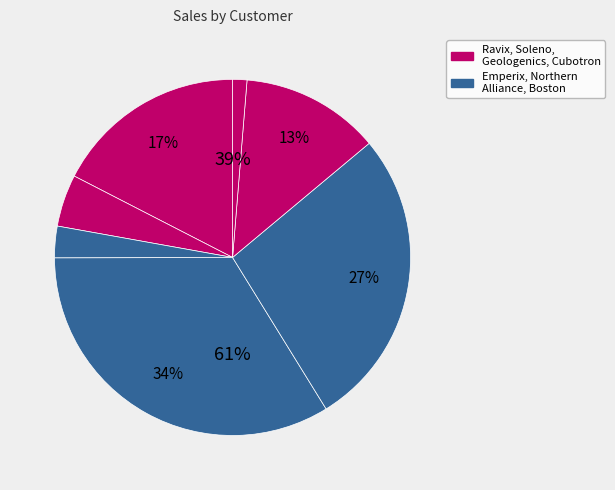

To the nearest percent, what is the difference between the largest and smallest slice percentages?

32%